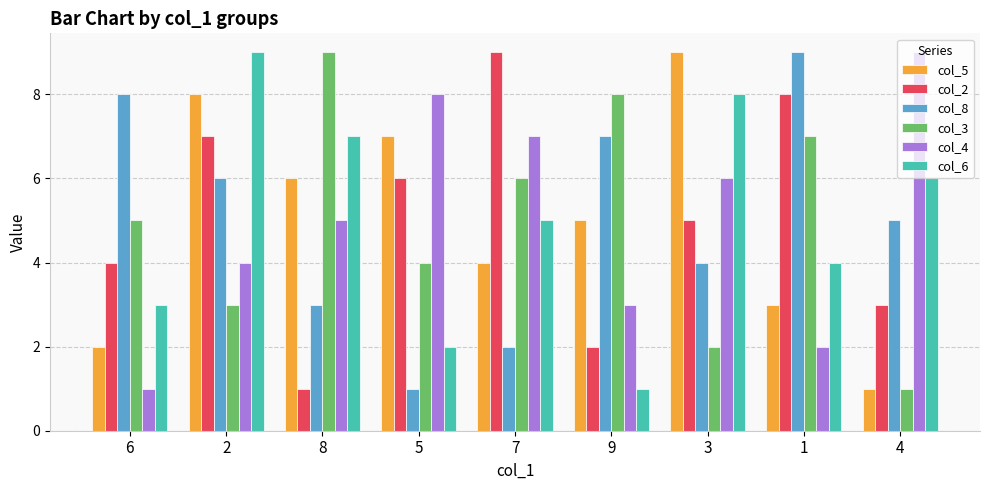

Reading right to left, extract all data points from this chart.

col_5: 4=1	1=3	3=9	9=5	7=4	5=7	8=6	2=8	6=2
col_2: 4=3	1=8	3=5	9=2	7=9	5=6	8=1	2=7	6=4
col_8: 4=5	1=9	3=4	9=7	7=2	5=1	8=3	2=6	6=8
col_3: 4=1	1=7	3=2	9=8	7=6	5=4	8=9	2=3	6=5
col_4: 4=9	1=2	3=6	9=3	7=7	5=8	8=5	2=4	6=1
col_6: 4=6	1=4	3=8	9=1	7=5	5=2	8=7	2=9	6=3